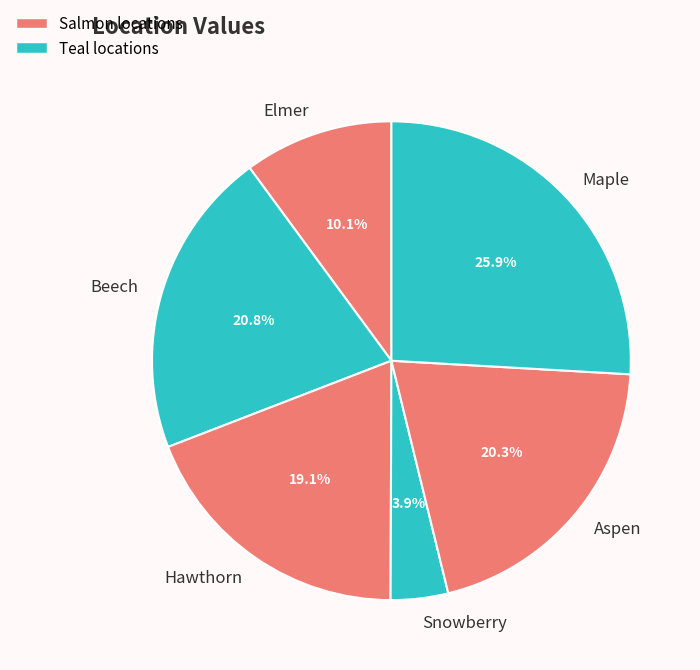

Does Hawthorn represent more than half of the total?

No